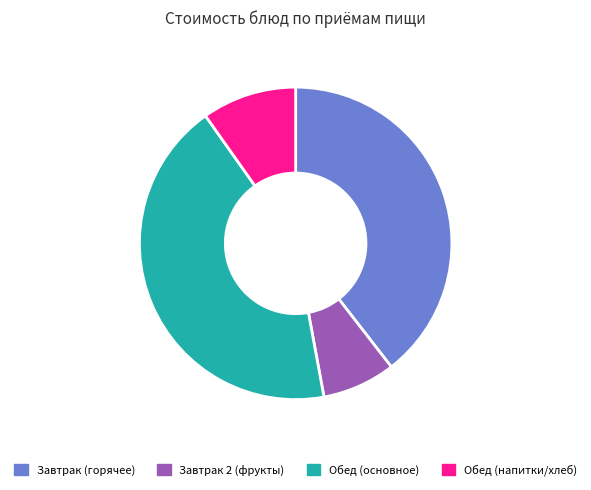

What is the smallest slice in the pie chart?

Завтрак 2 (фрукты)